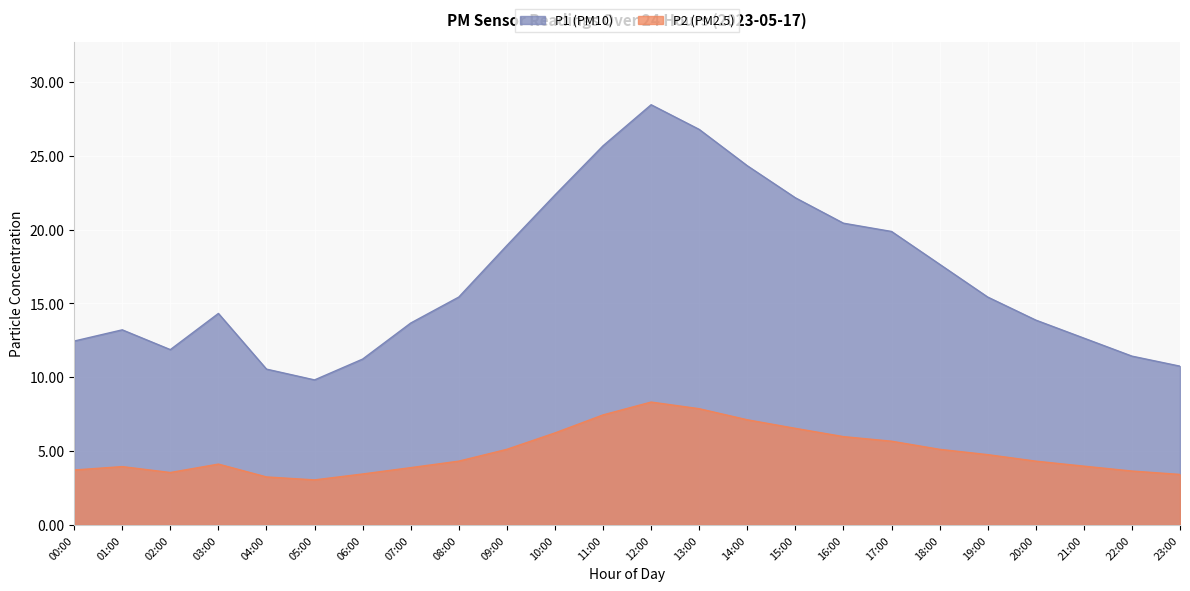

Read the P2 value at 14:00.

7.1